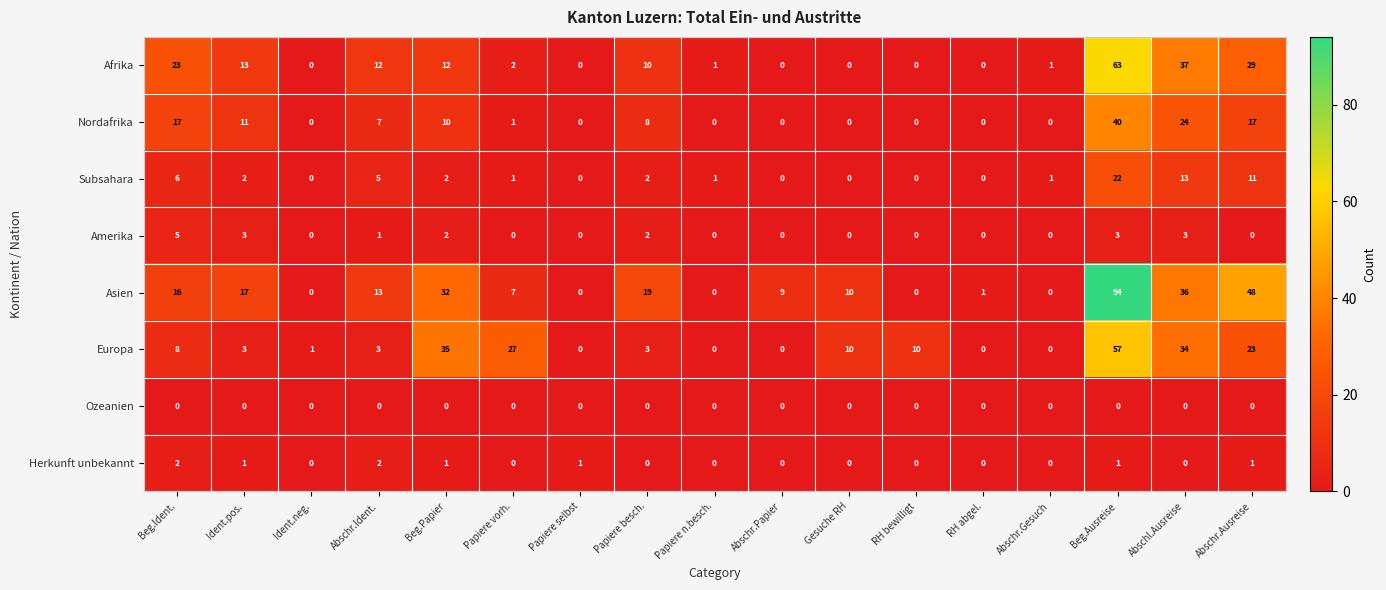

Is it true that Asien equals 0 at RH bewilligt?

True